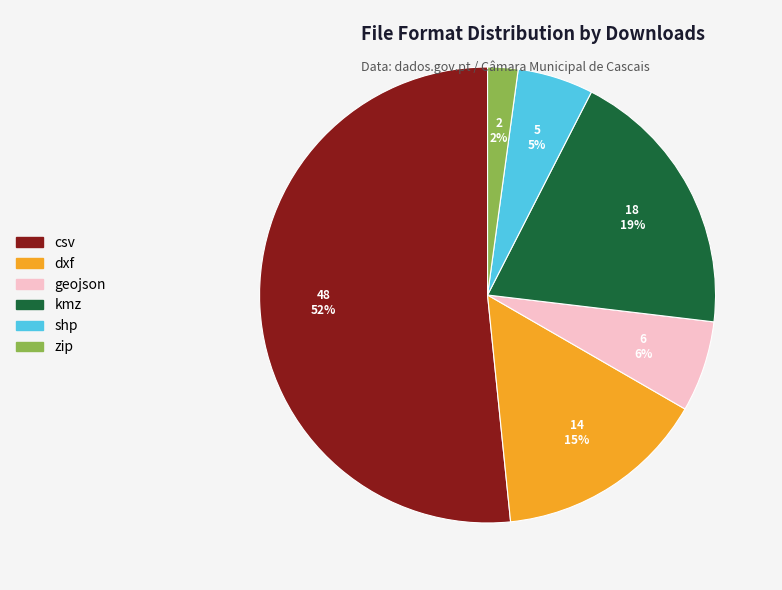

Approximately how many times larger is the value at zip compared to geojson?

0.3